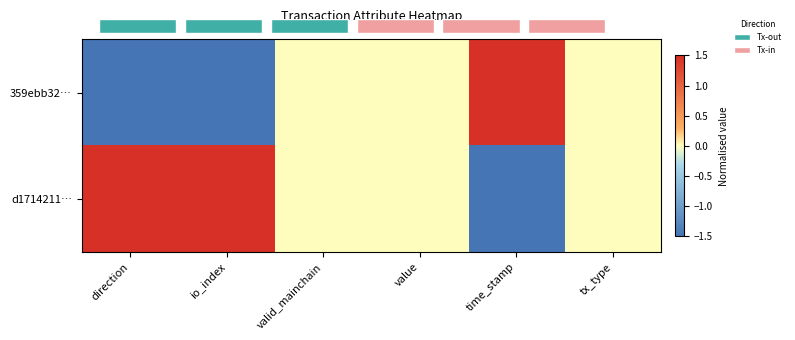

Which series changed the most between direction and io_index?

359ebb32…